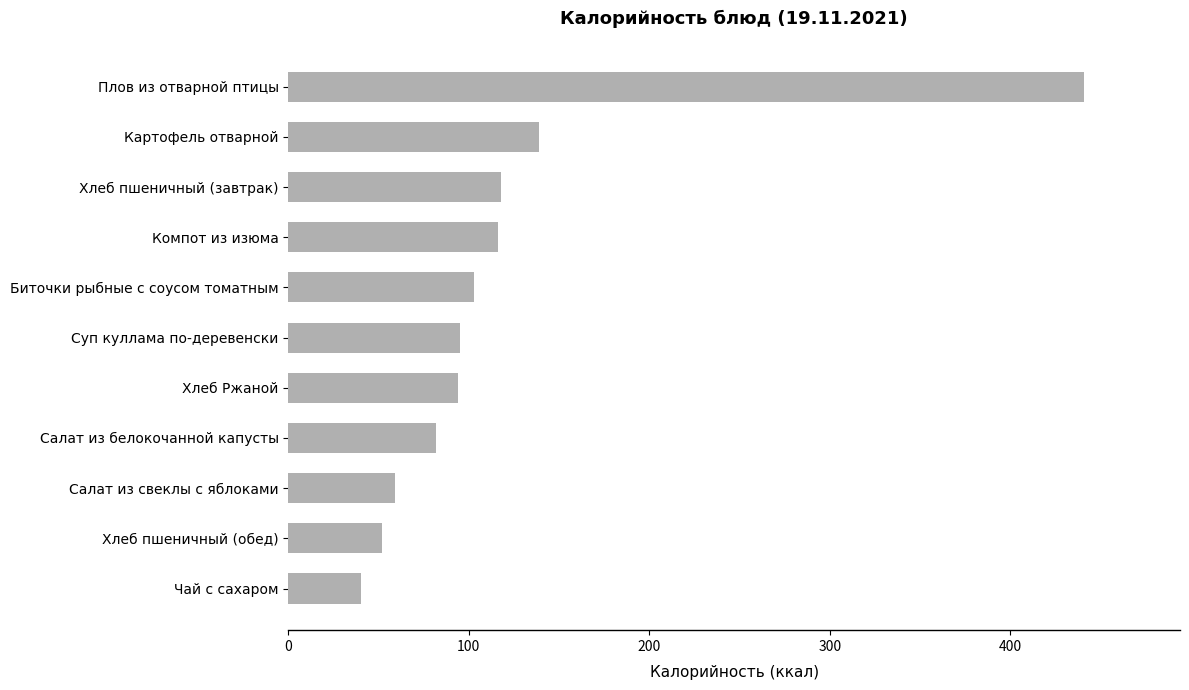

What is the smallest value displayed?

40